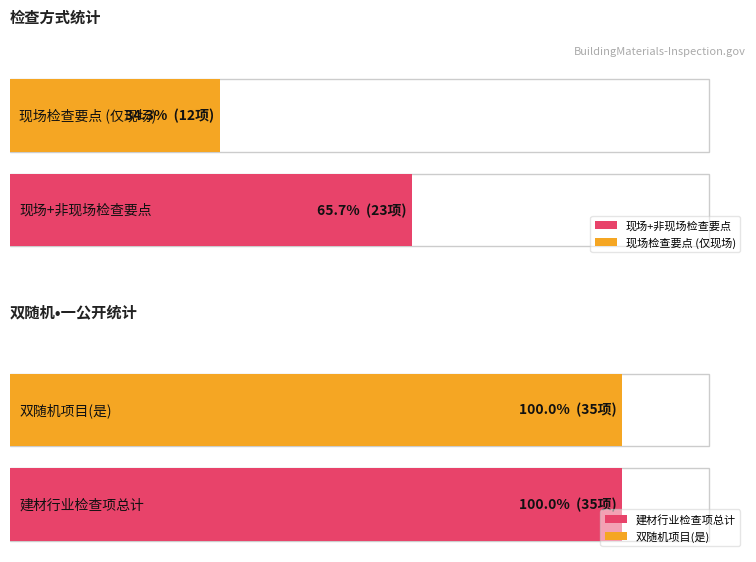

True or false: 检查项数量 has a value of 3 at 5.

False